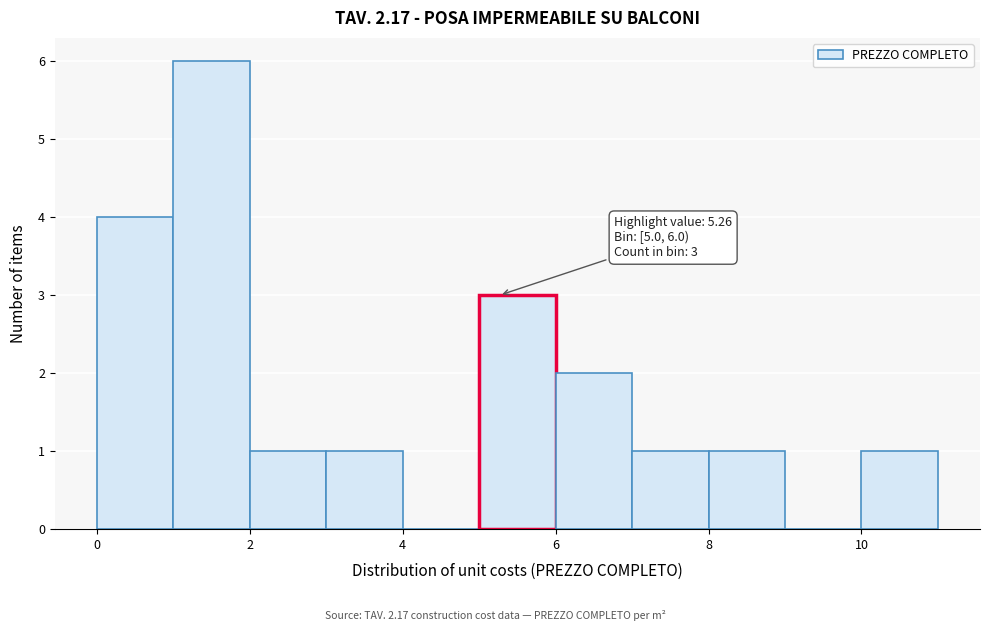

Which range on the x-axis has the tallest bar?

1 to 2